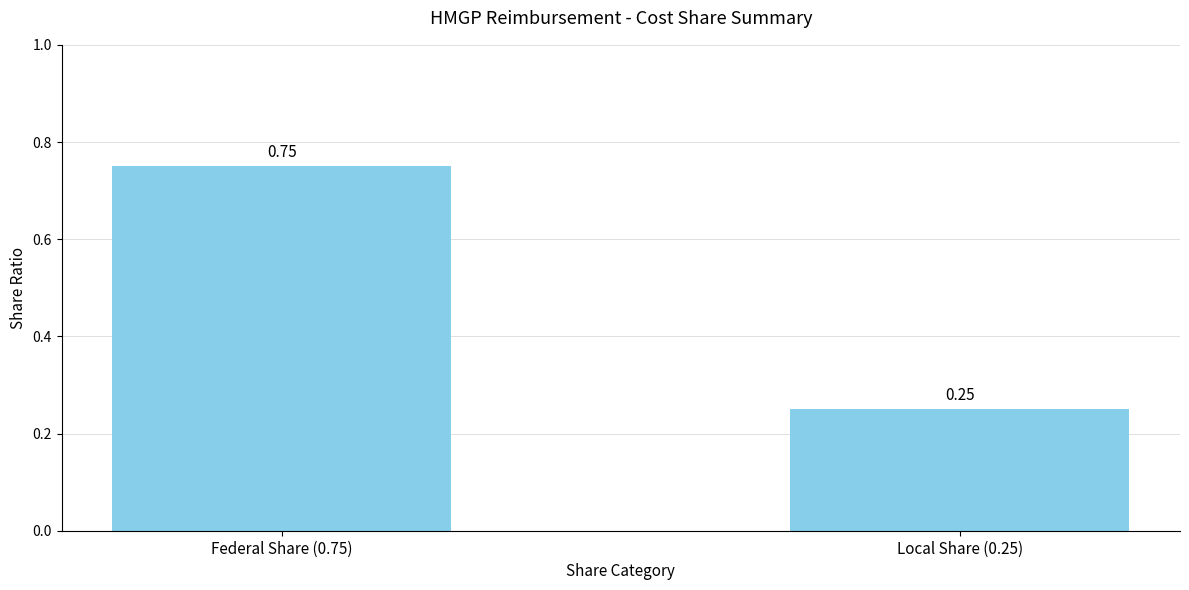

What position from the left is Federal Share (0.75)?

1